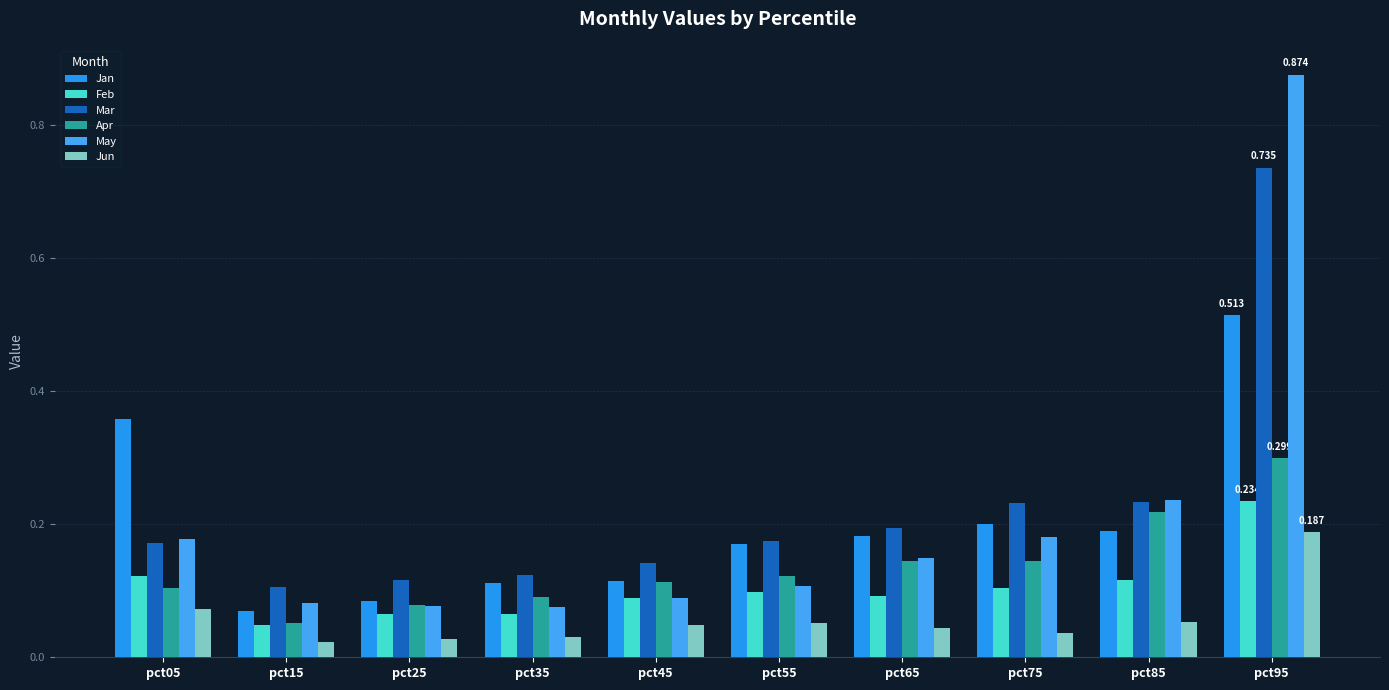

Which series has the largest range (max minus min)?

May